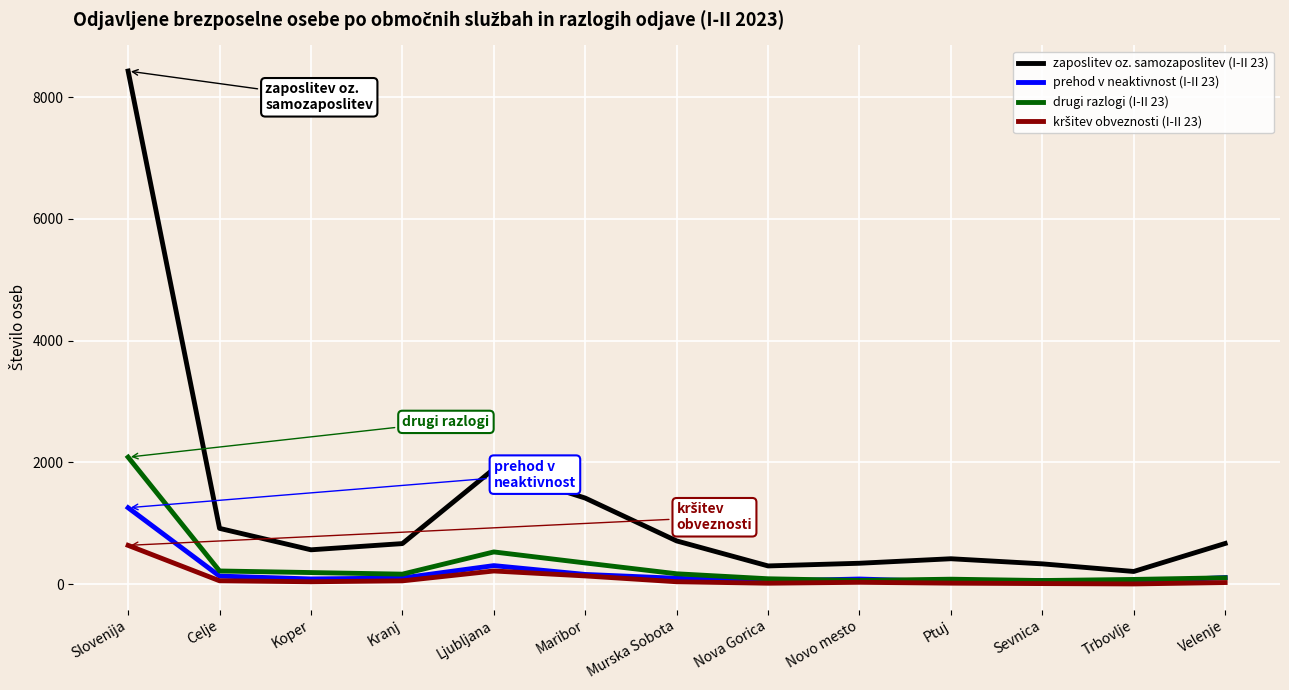

What is the greatest value displayed?

8430